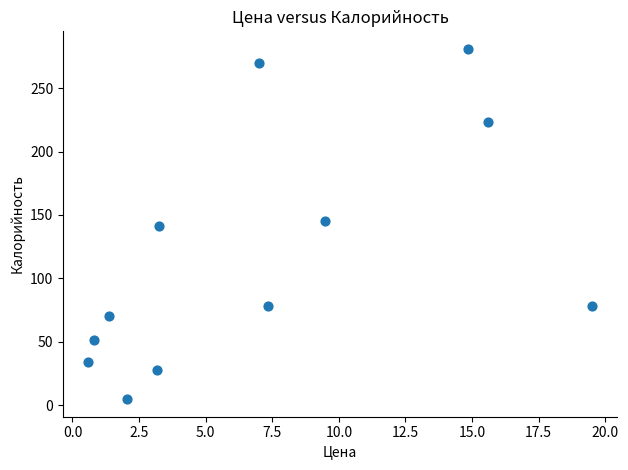

What is the range of X values (max minus min)?

18.9